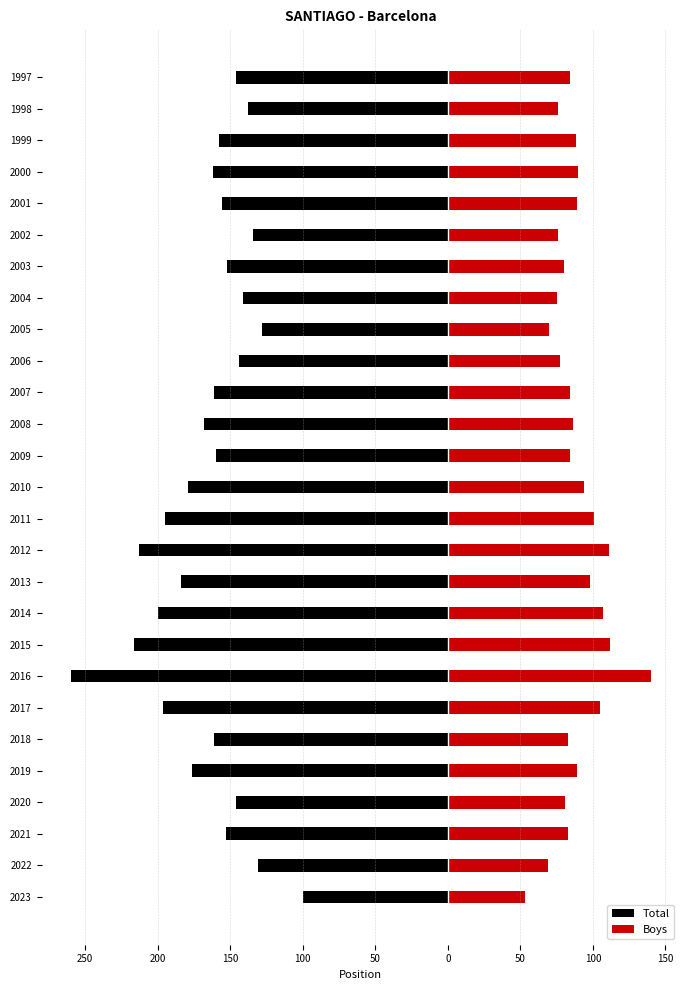

Which series has the largest range (max minus min)?

Total